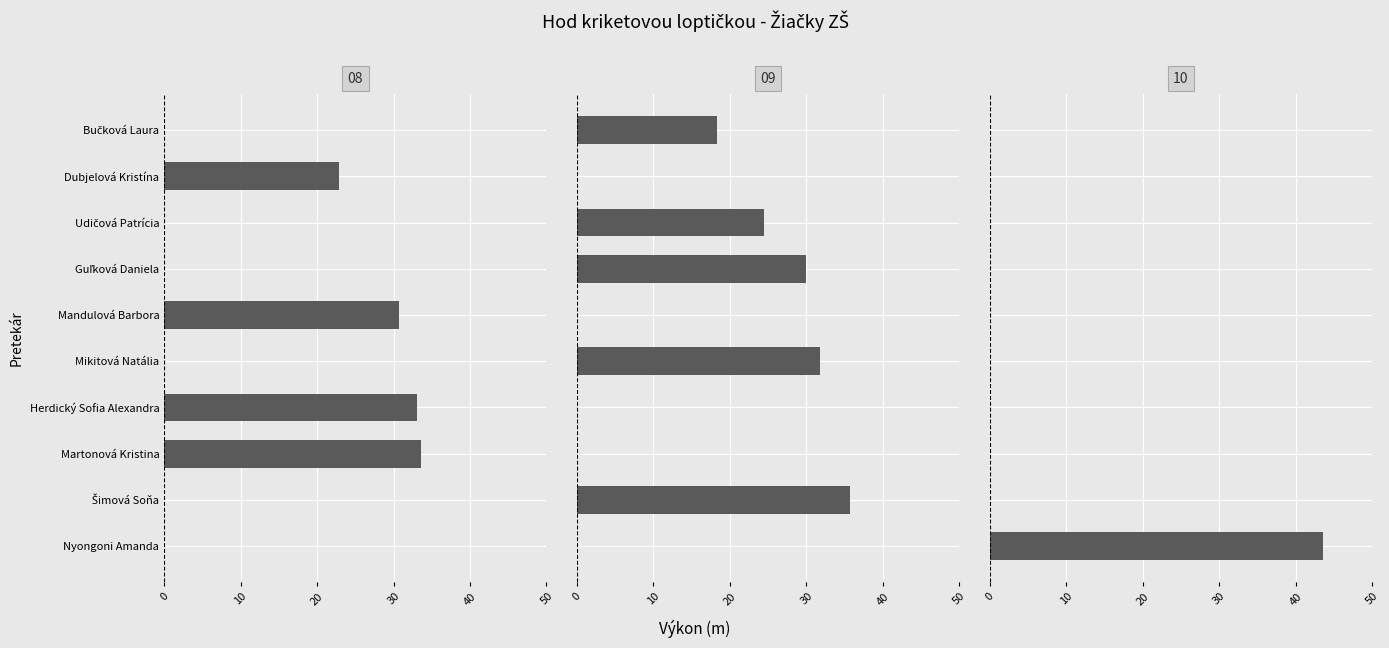

What is the smallest value displayed?

18.3